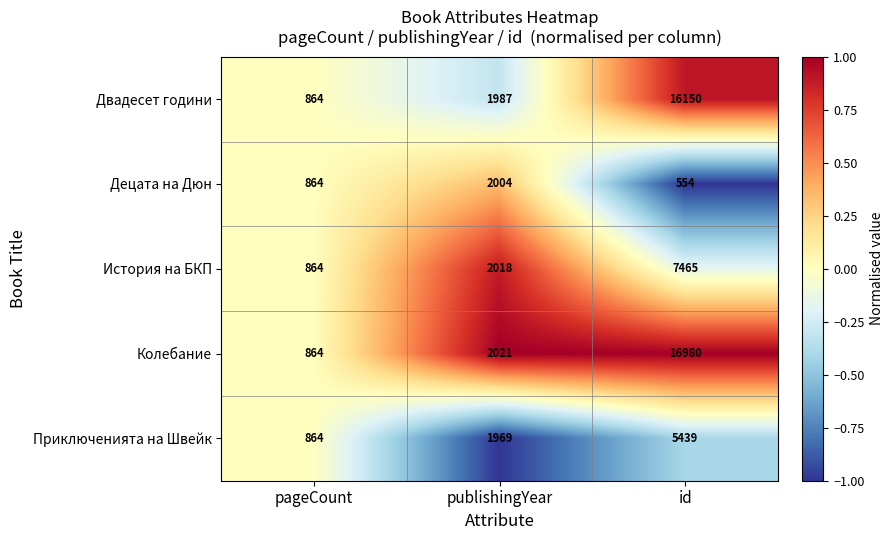

How many История на БКП values are between 864 and 7465?

3